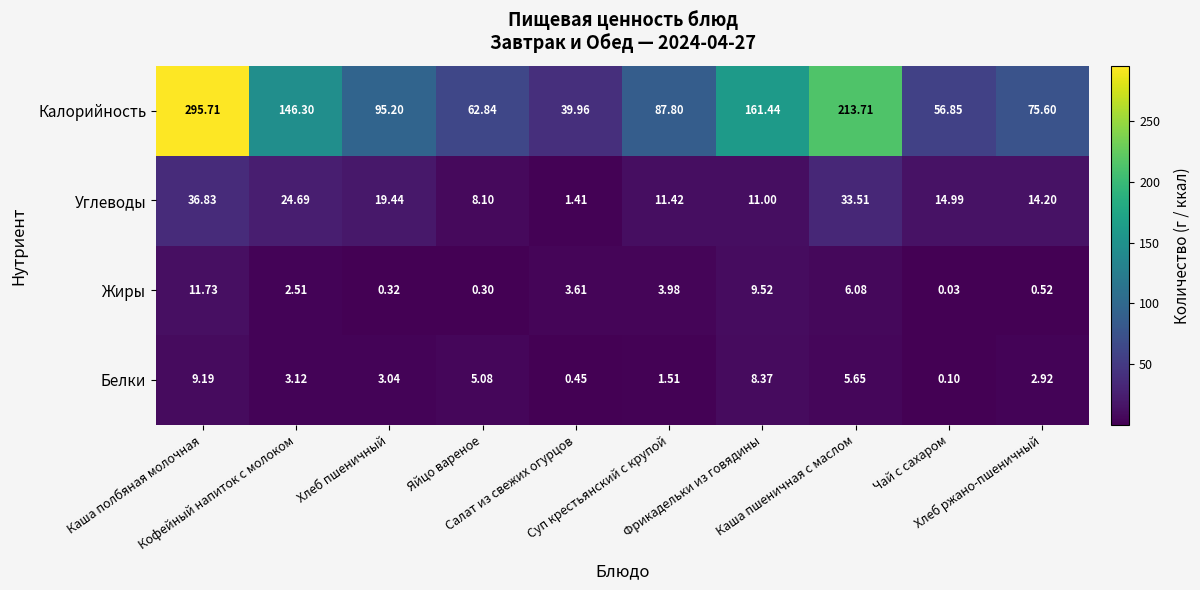

Which series changed the most between Яйцо вареное and Салат из свежих огурцов?

Калорийность